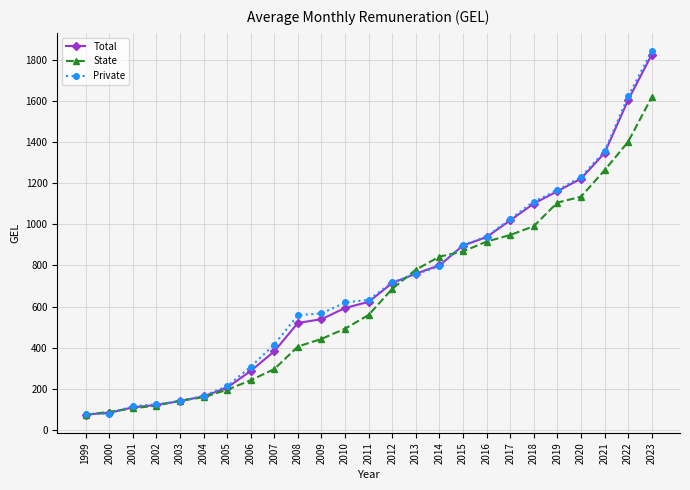

What is the value of the Total point at the 11th from the left?

538.1